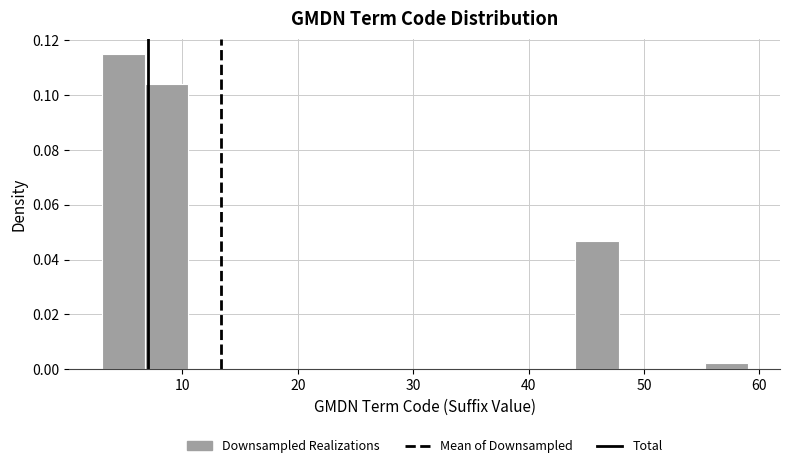

Read against the x-axis, roughly where is the centre of the tallest bar?

5